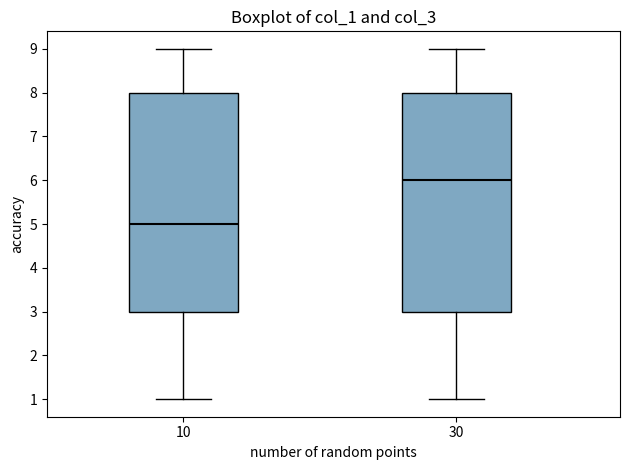

Which box's median line is the lowest?

10